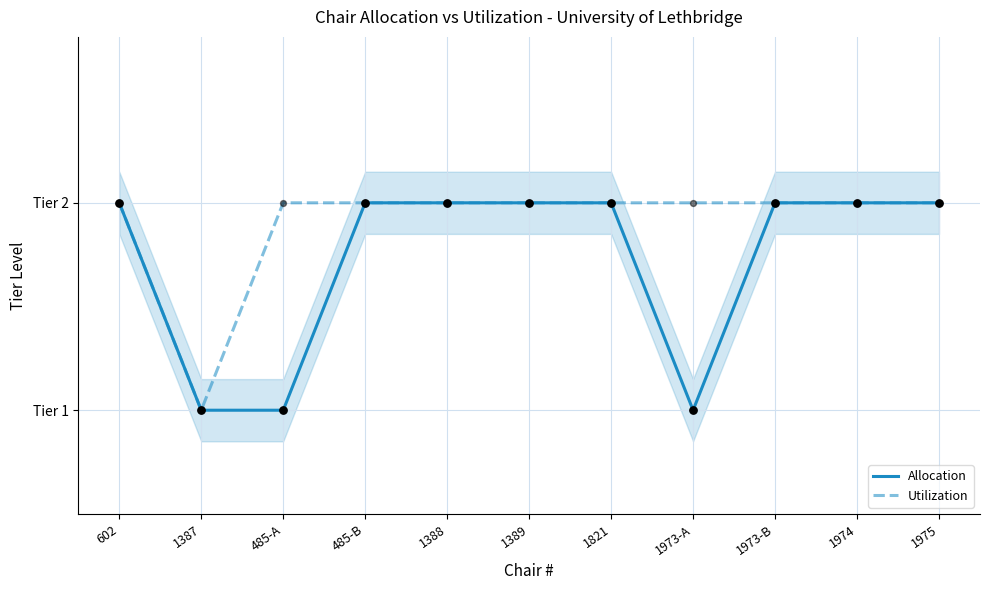

Which series reaches the maximum Y coordinate?

Allocation